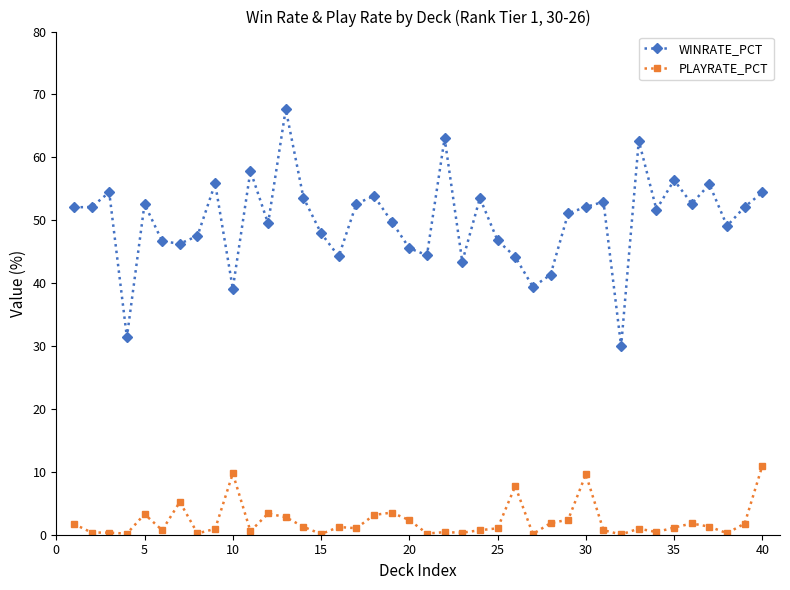

Rank the series by their average value, from lowest to highest.

PLAYRATE_PCT, WINRATE_PCT